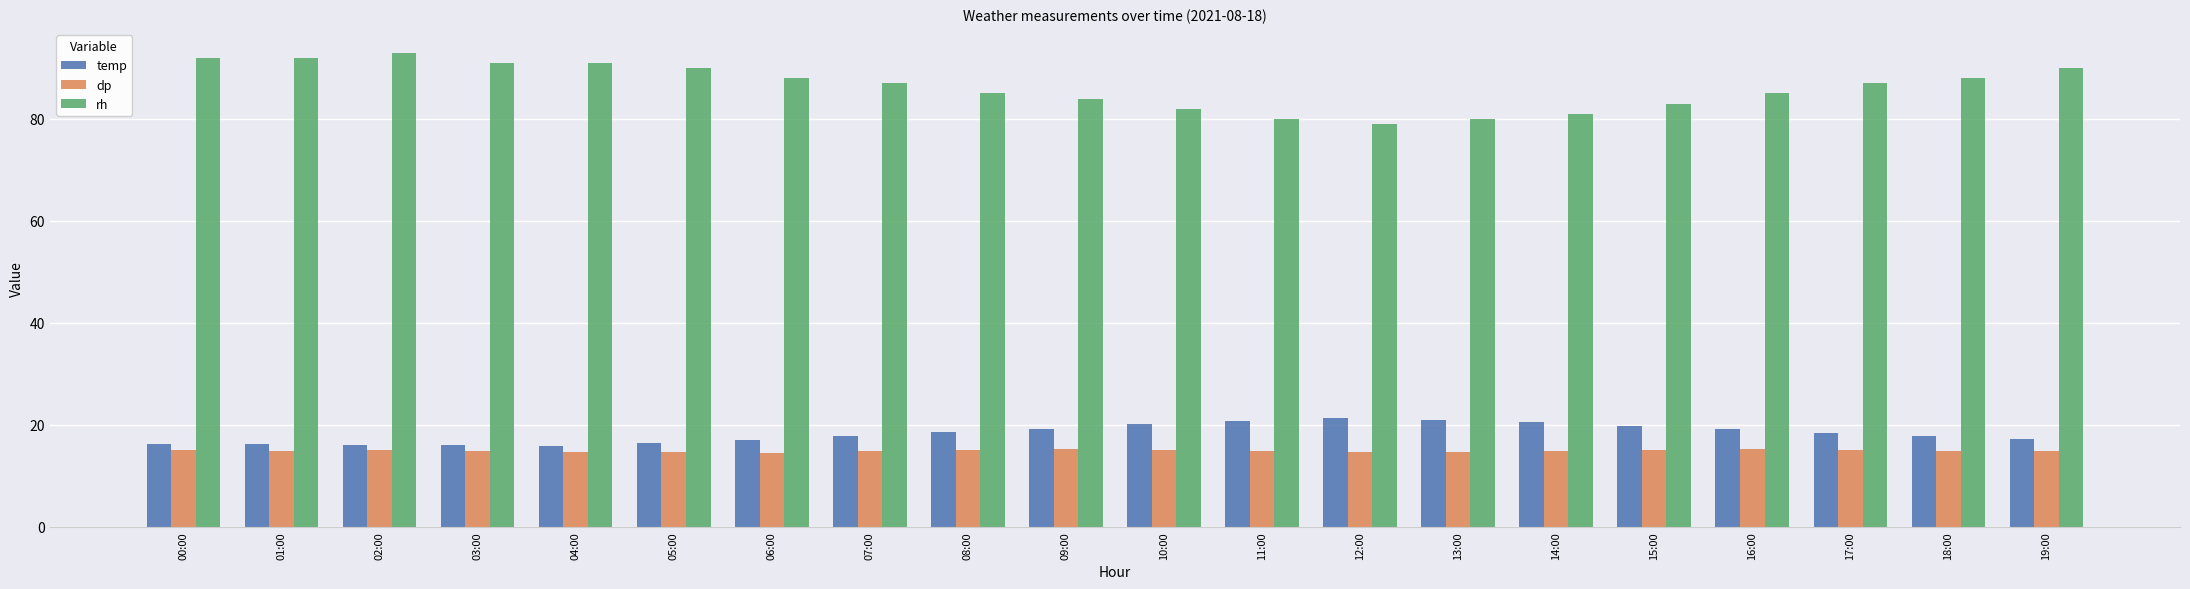

How many distinct data groups are displayed?

3